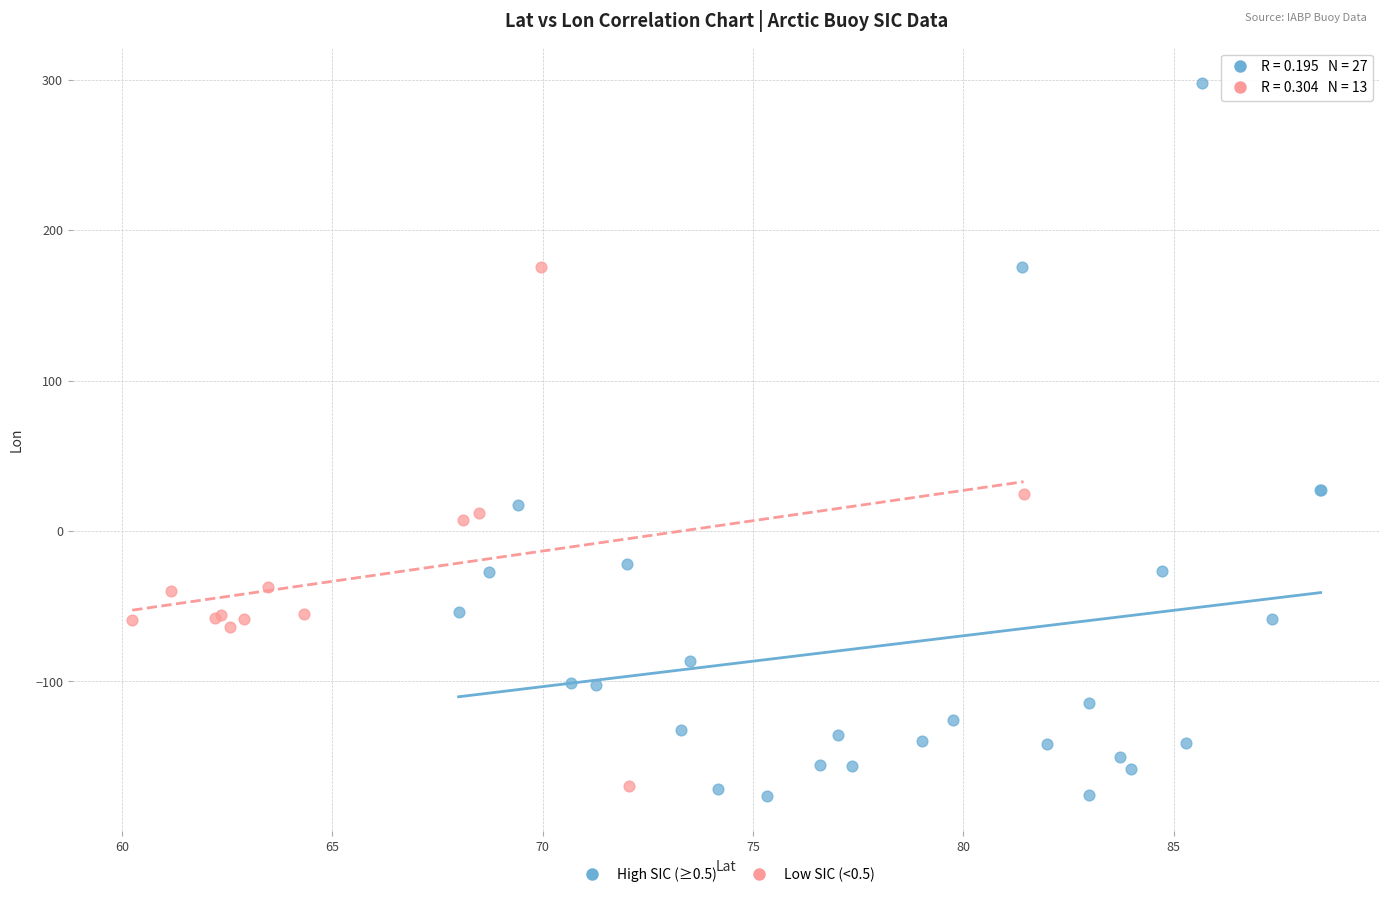

Which series has the largest Y range (max minus min)?

High SIC (≥0.5)